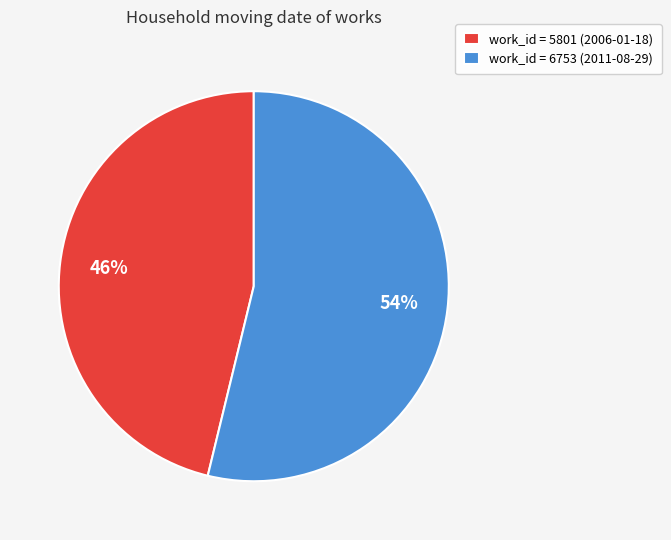

To the nearest percent, what is the average slice percentage?

50%